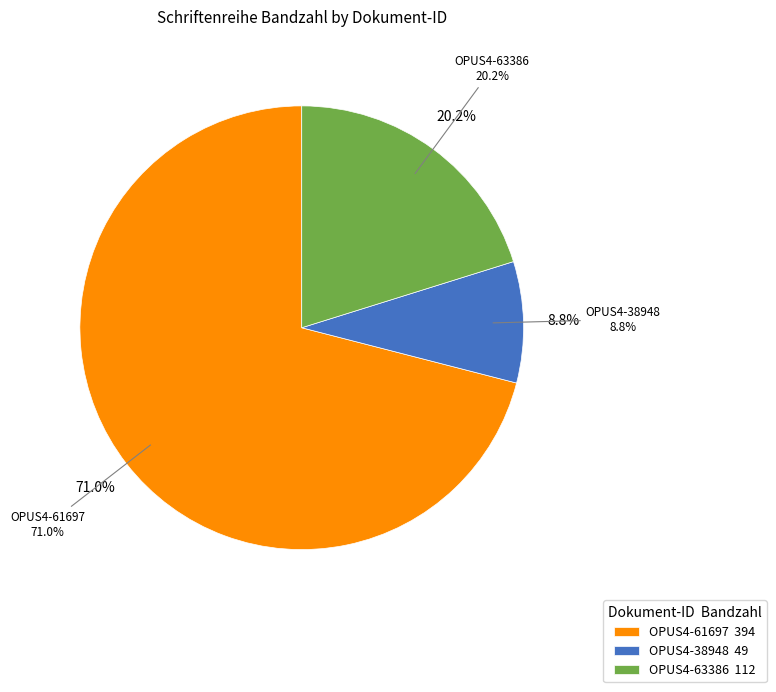

To the nearest percent, what is the difference between the largest and smallest slice percentages?

62%